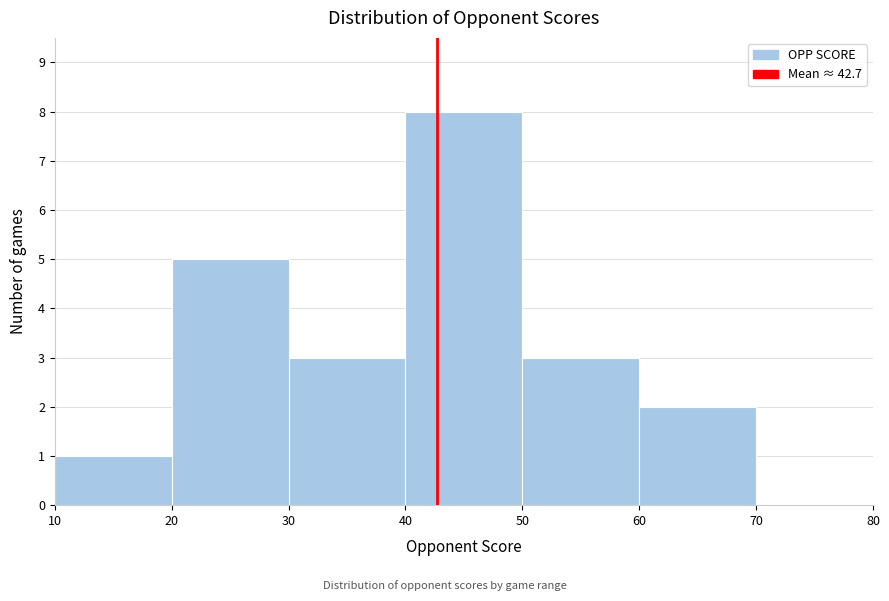

Which range on the x-axis has the tallest bar?

40 to 50